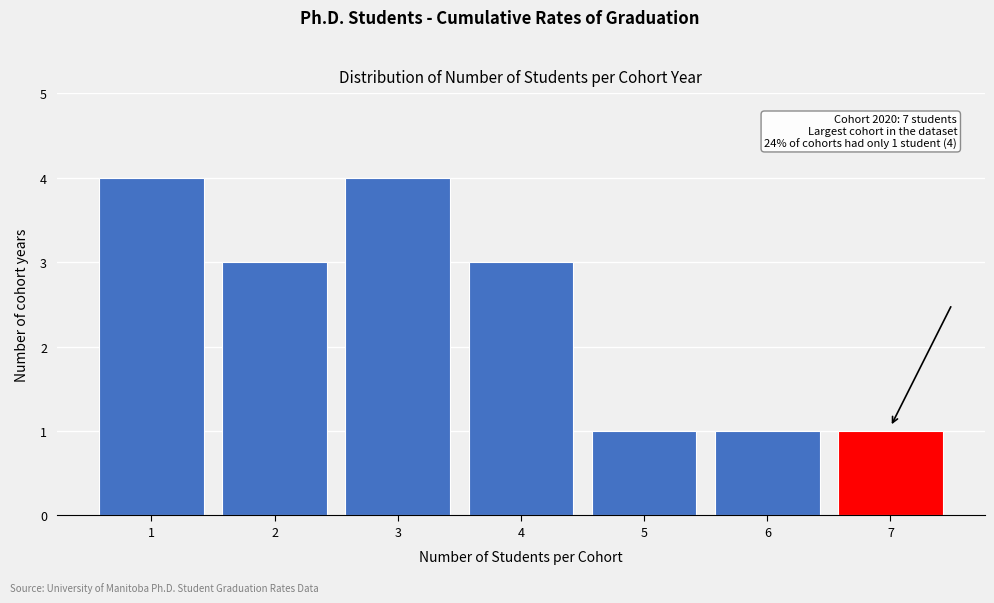

Reading right to left, list all the values displayed in this chart.

7=1	6=1	5=1	4=3	3=4	2=3	1=4